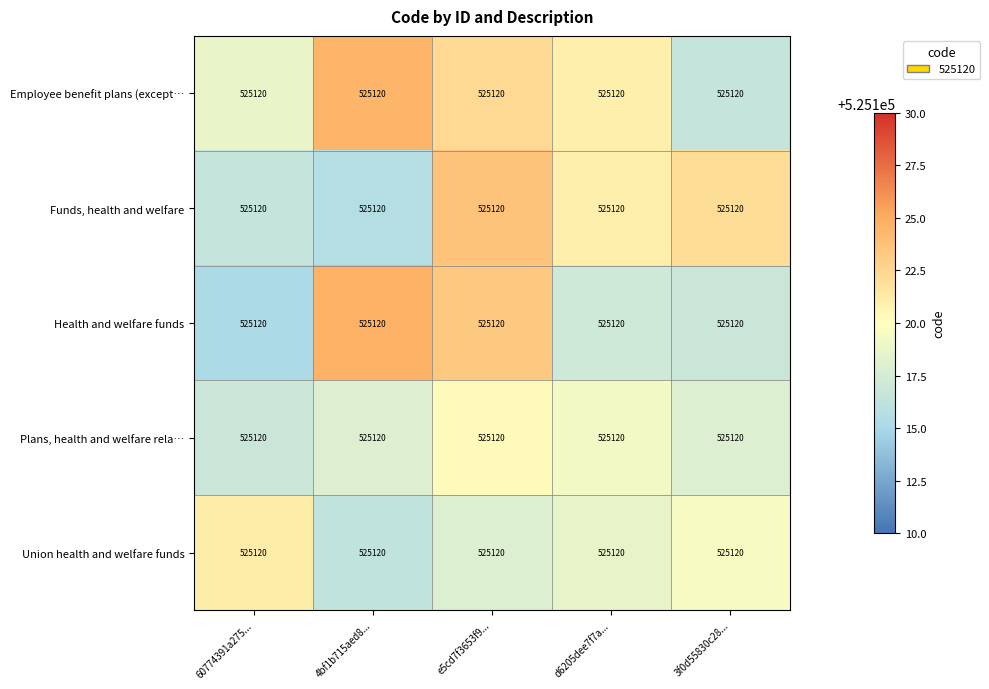

What is the difference between the highest and lowest values at e5cd7f3653f9...?

5.7